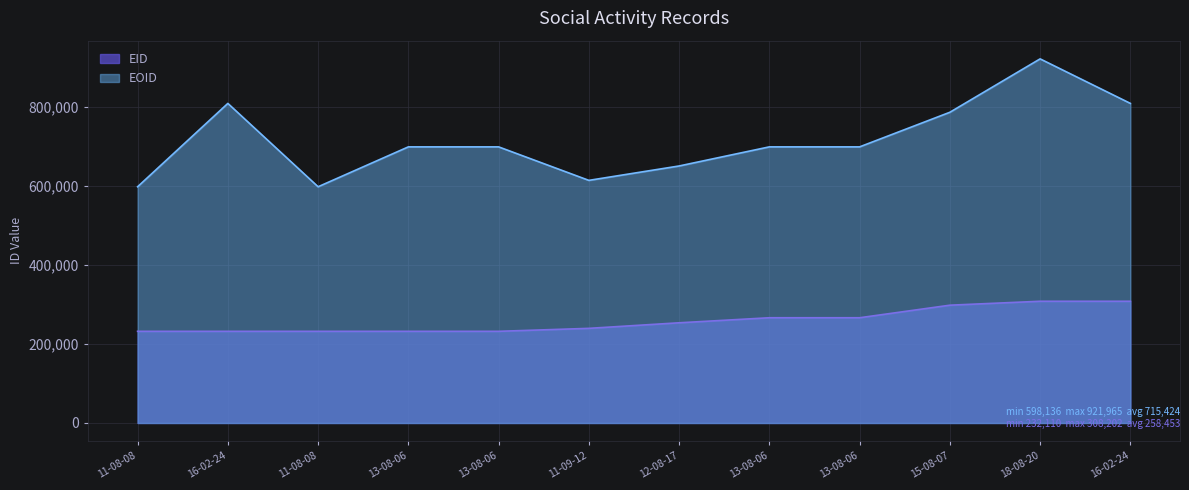

Is it true that EOID equals 650754 at 12-08-17?

True